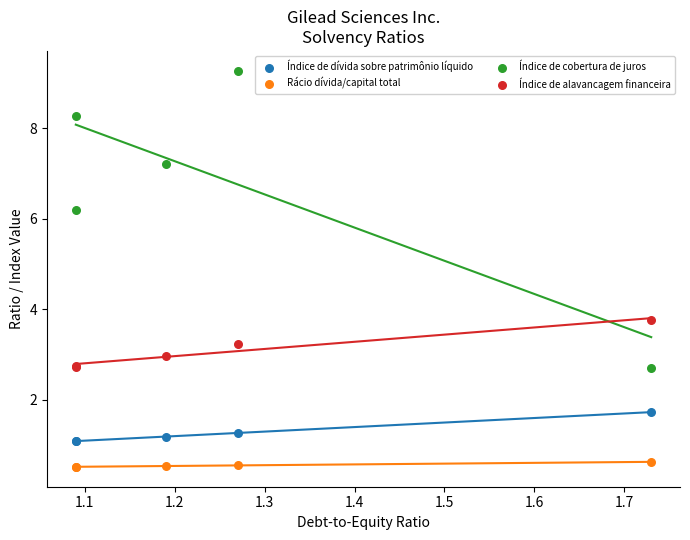

Which series has the widest spread of Y values?

Índice de cobertura de juros